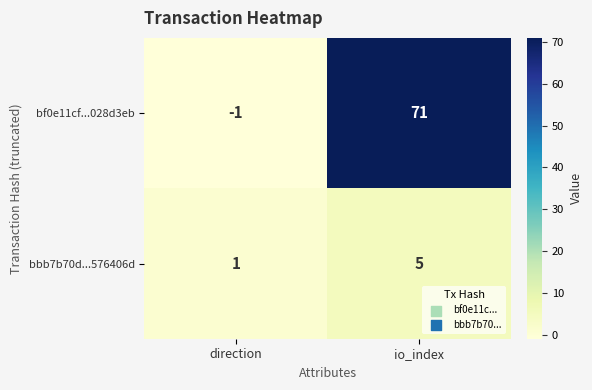

Between direction and io_index, which series saw the biggest shift?

bf0e11cf...028d3eb